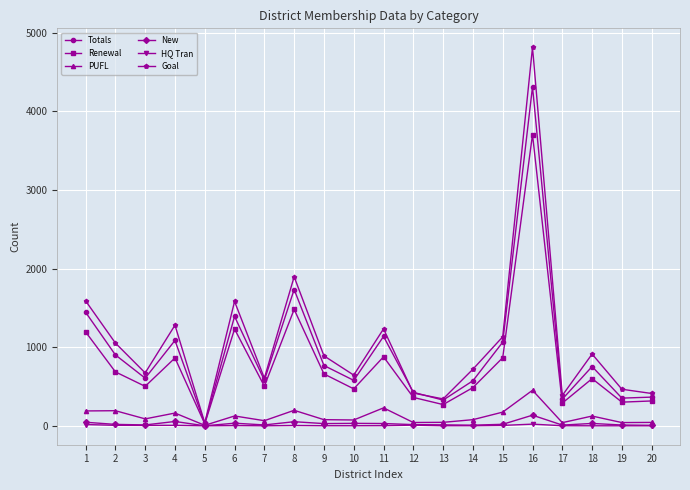

At how many categories does at least one series exceed 1423?

4